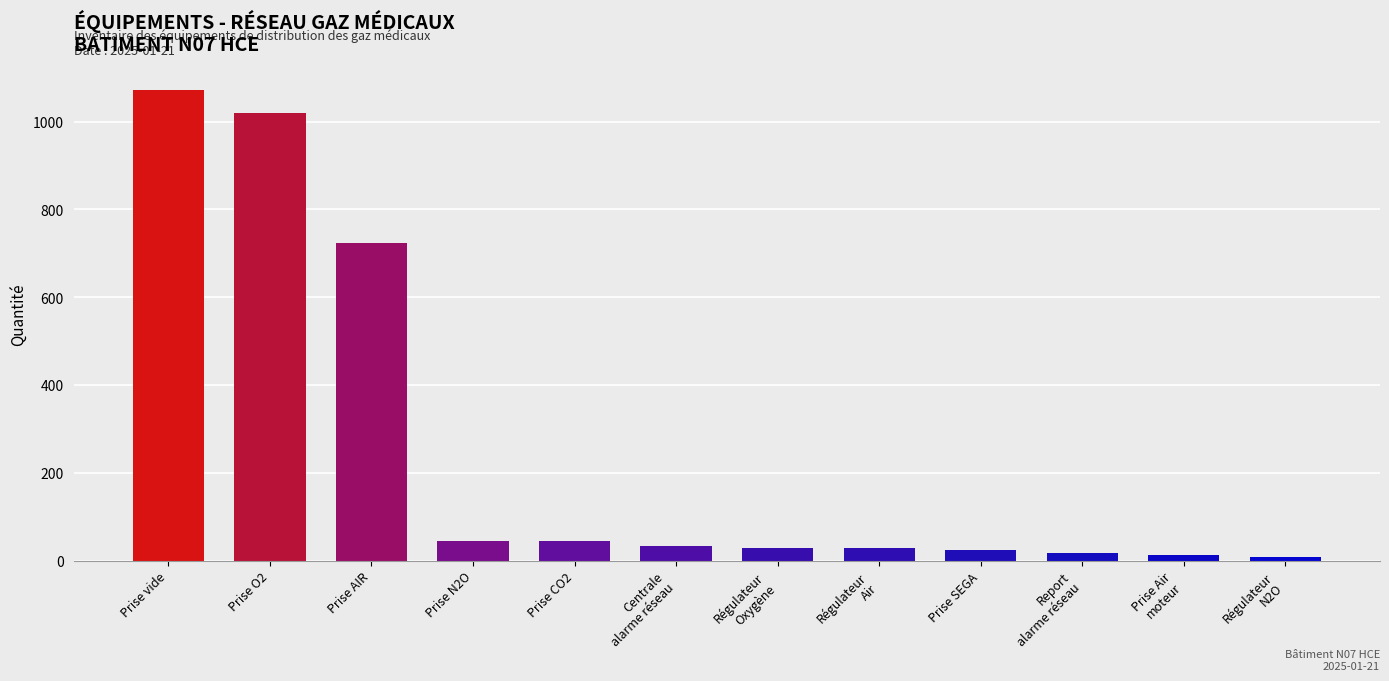

How many bars are there in total?

12